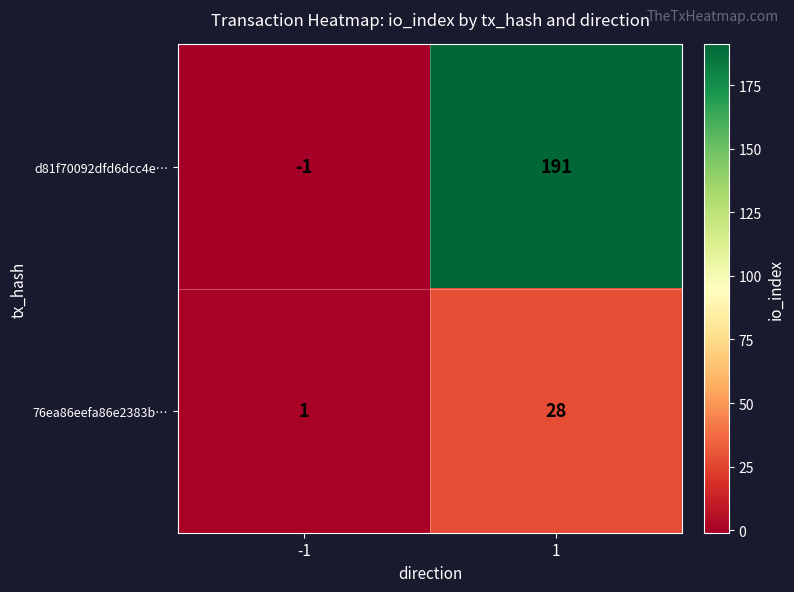

What is the maximum value shown in the chart?

191